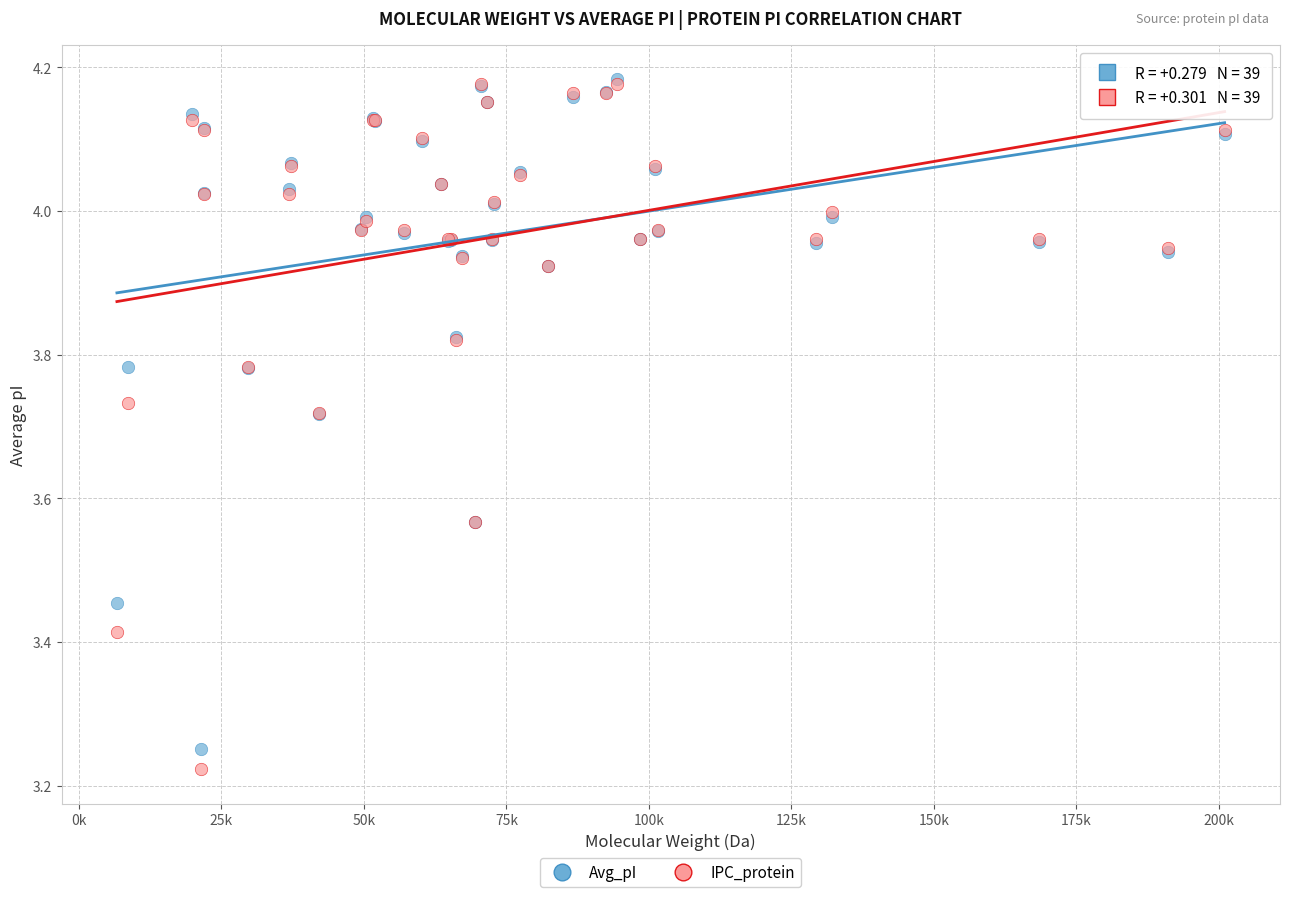

What are all the series names shown in the legend?

Avg_pI, IPC_protein